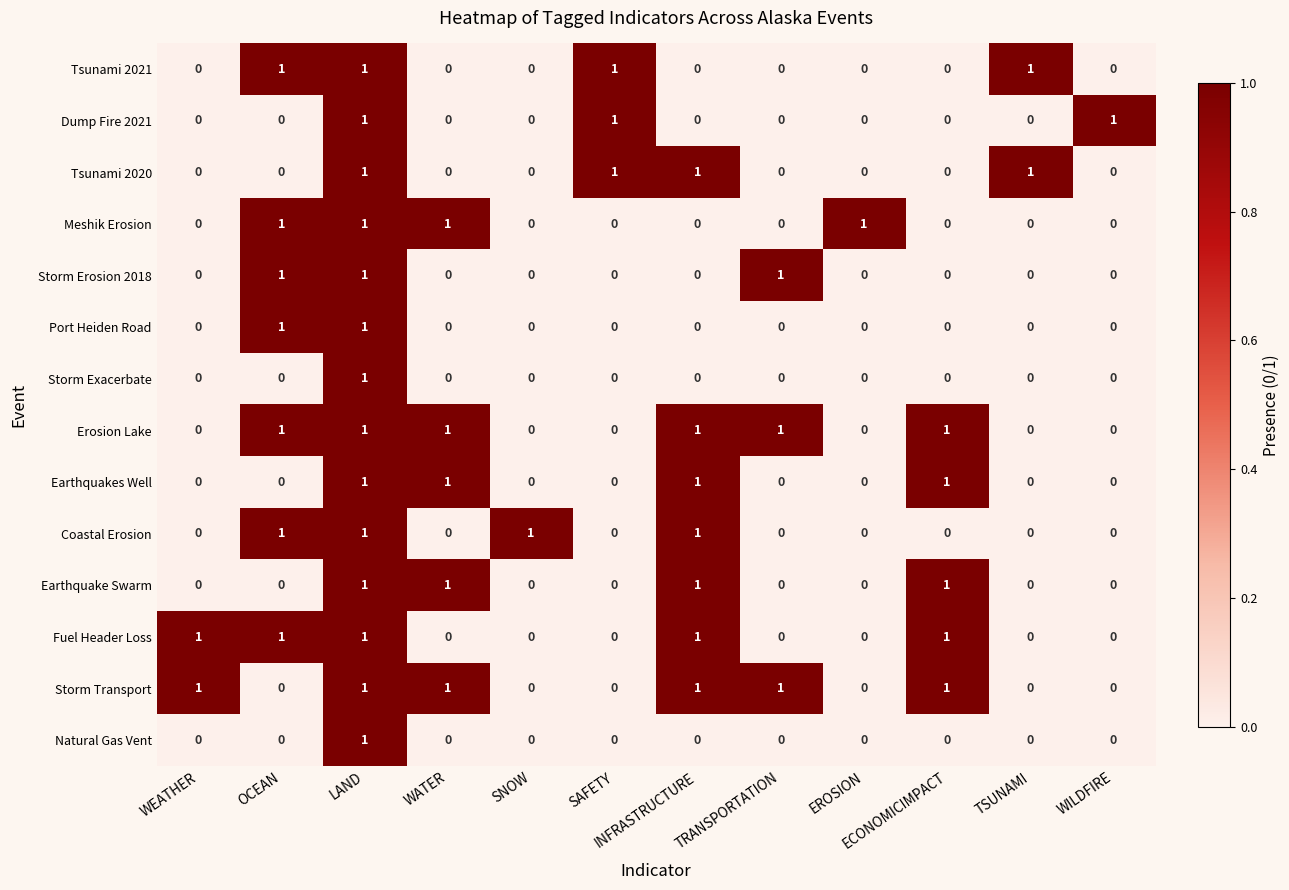

What is the sum of all Storm Transport values?

6